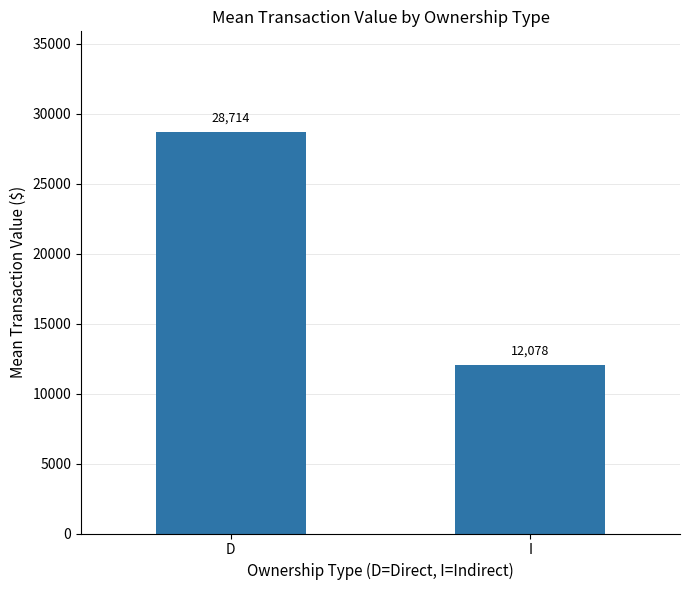

The chart shows a value of 16536 at I. True or false?

False